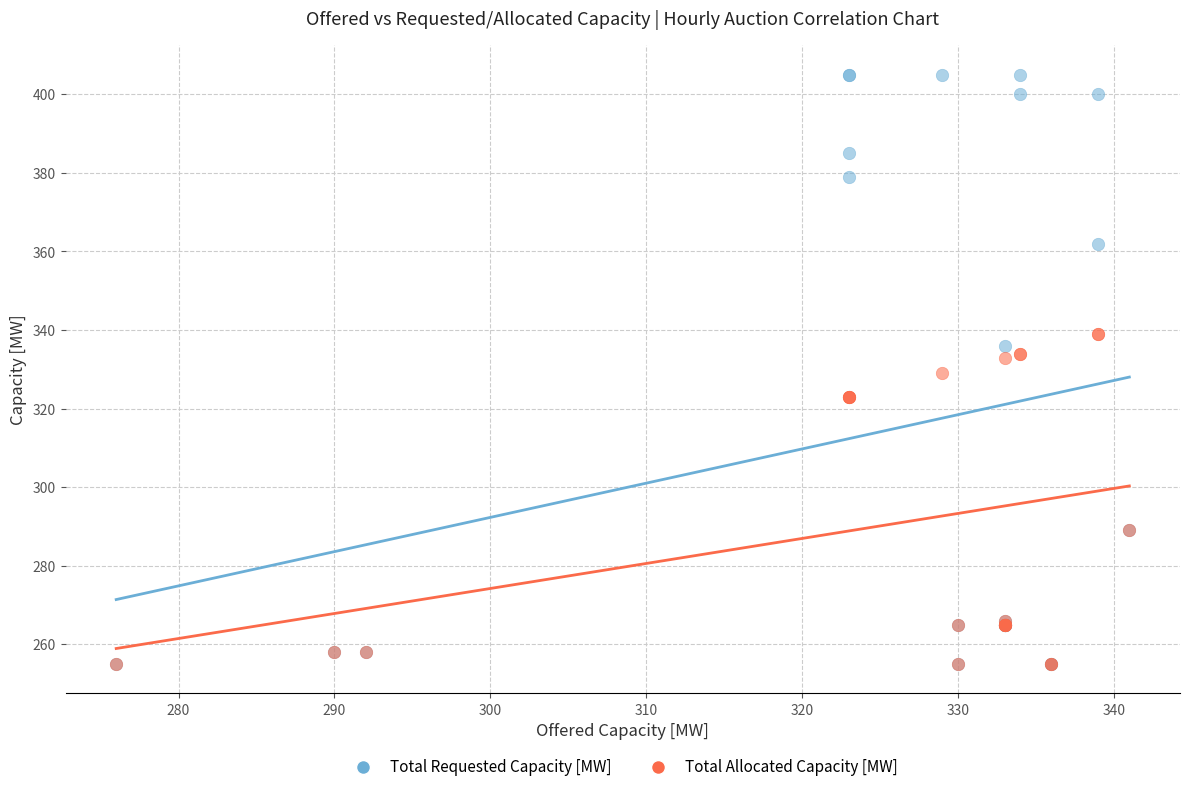

What are all the series names shown in the legend?

Total Requested Capacity [MW], Total Allocated Capacity [MW]